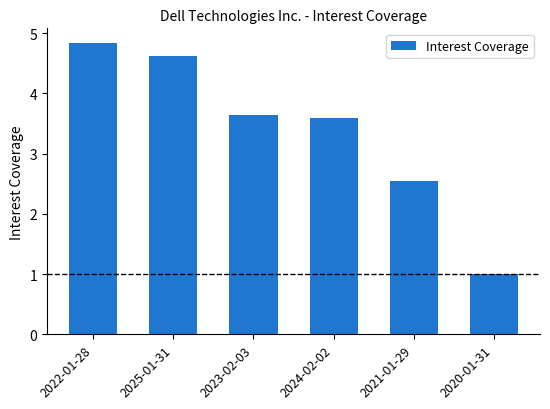

How many bars are there in total?

6